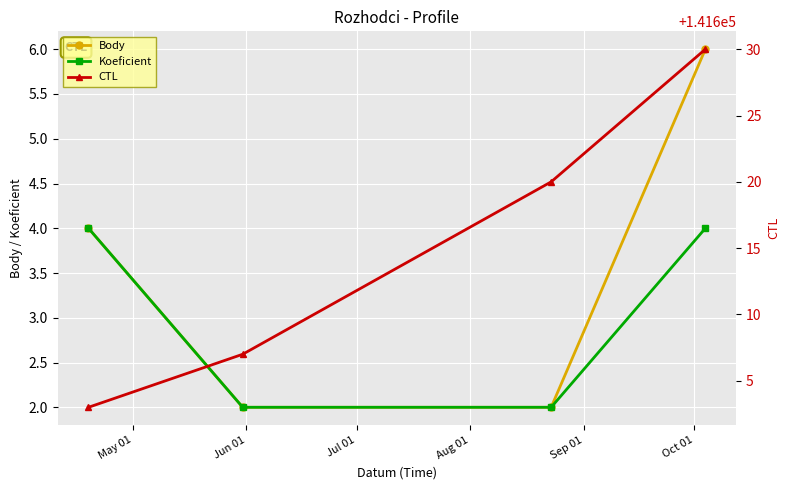

True or false: Koeficient has more than 2 interior local peaks.

False